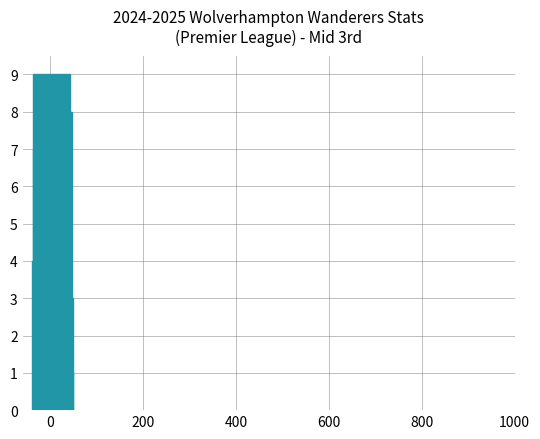

What is the difference between the second highest and minimum values?

7